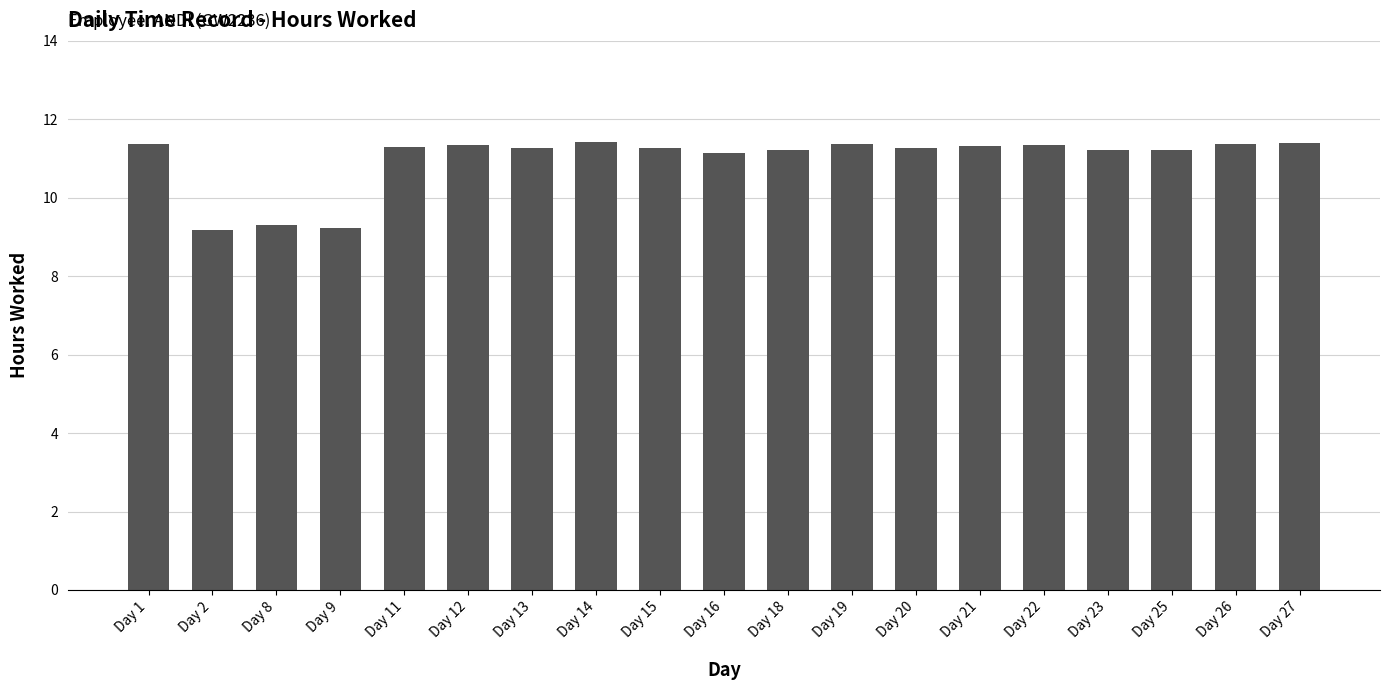

What is the value of the 11th bar from the left?

11.2